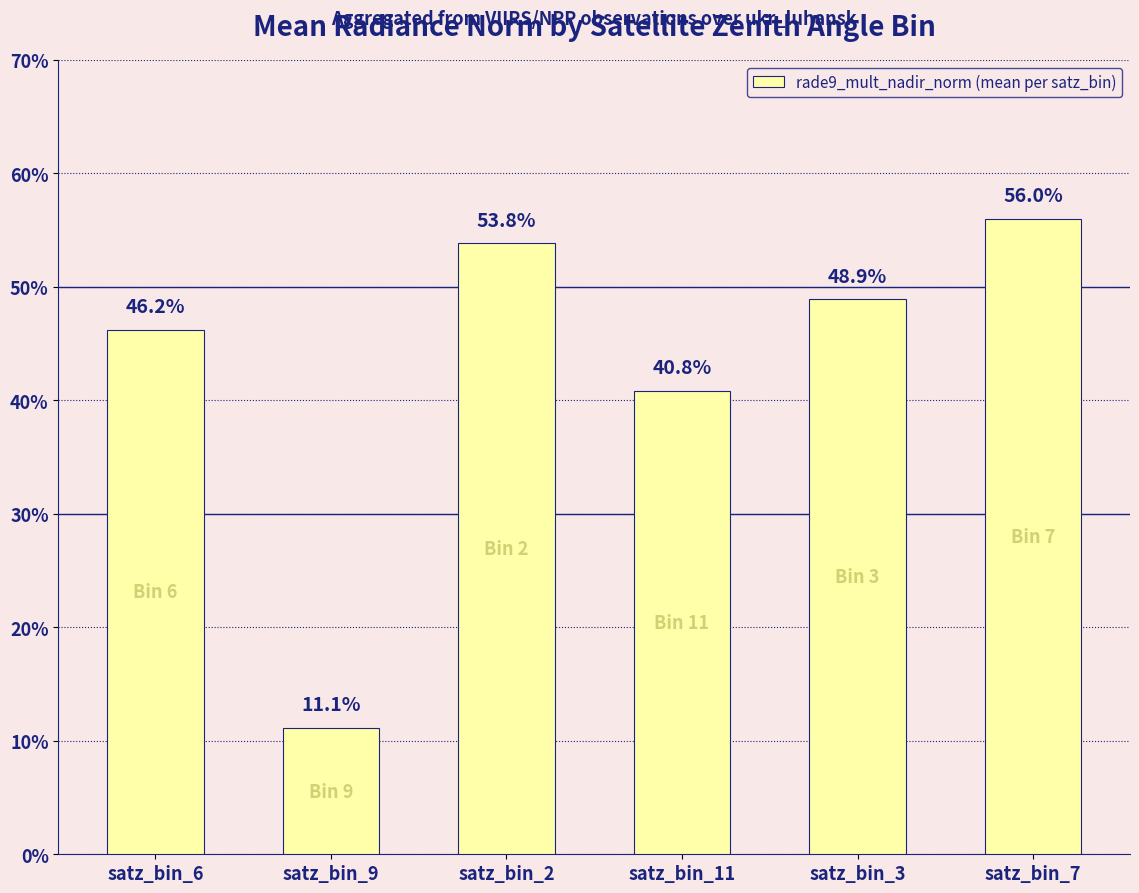

Count the values in the range 0 to 1.

6